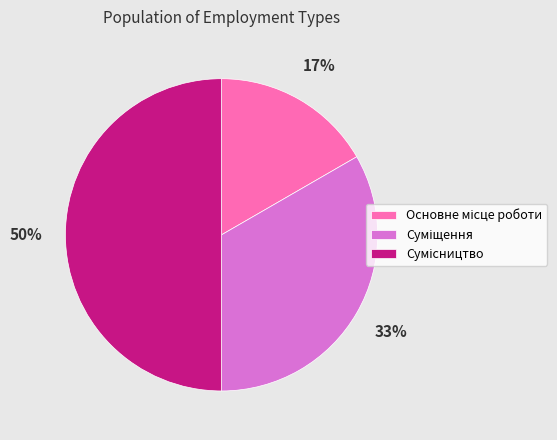

To the nearest percent, what is the difference between the largest and smallest slice percentages?

33%